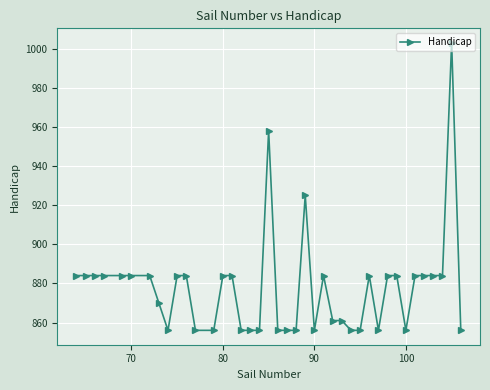

What is the maximum value shown in the chart?

1003